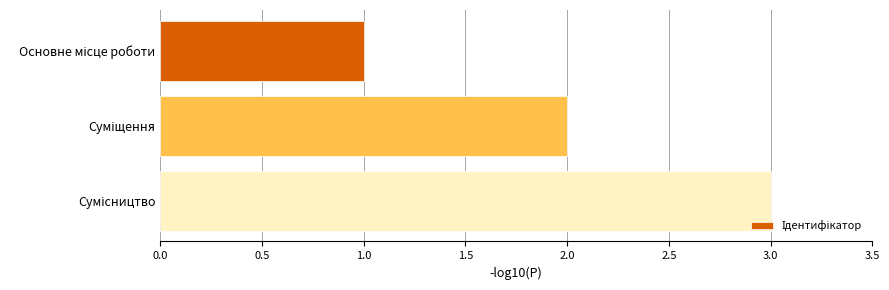

What is the sum of all values?

6